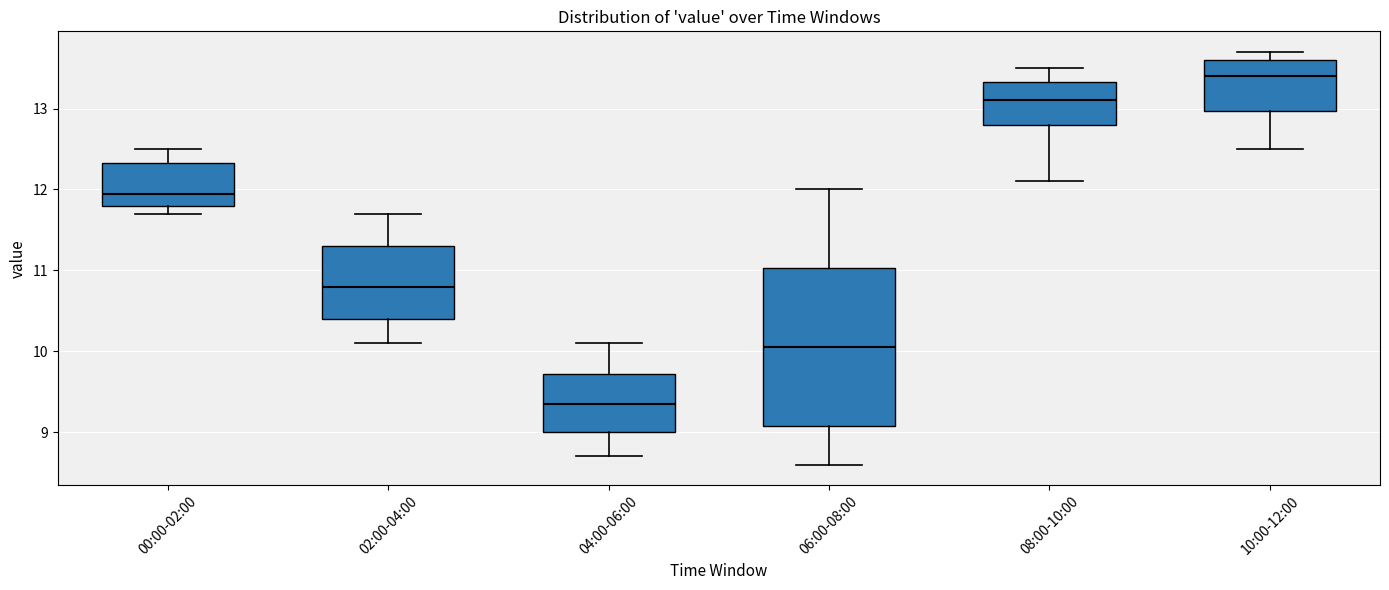

Which box has the highest median line?

10:00-12:00